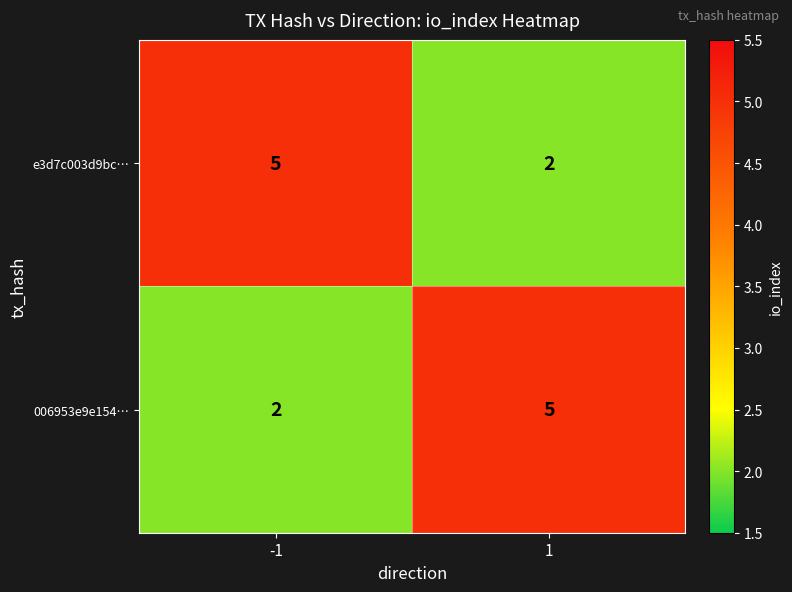

What is the difference between the highest and lowest values at 1?

3